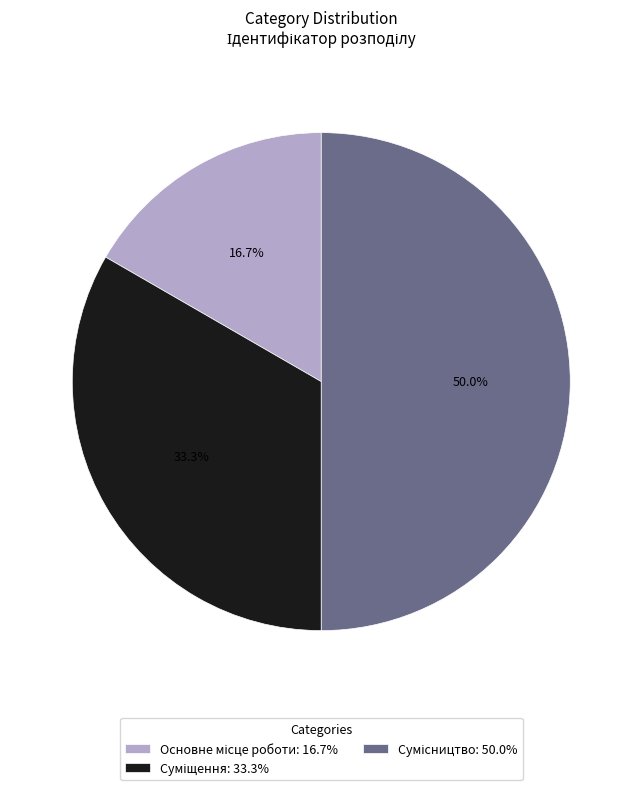

Is the sum of Основне місце роботи and Сумісництво greater than half?

Yes